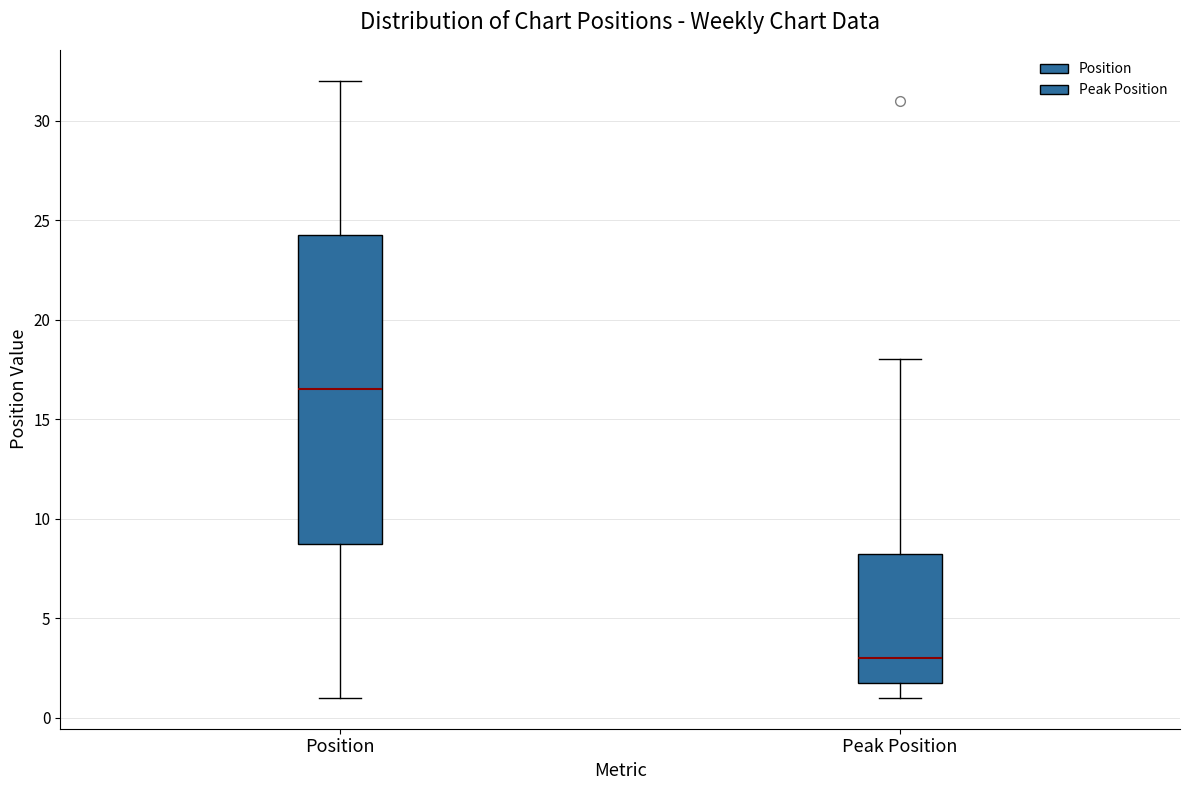

Reading left to right, read every box against the y-axis: the position of its median line, the range the box covers, and the ends of its whiskers. The values are not printed on the chart, so give them approximately, as read against the axis.

Position: median 16.5, box 9.0 to 24.5, whiskers 1.0 to 32.0
Peak Position: median 3.0, box 2.0 to 8.5, whiskers 1.0 to 18.0